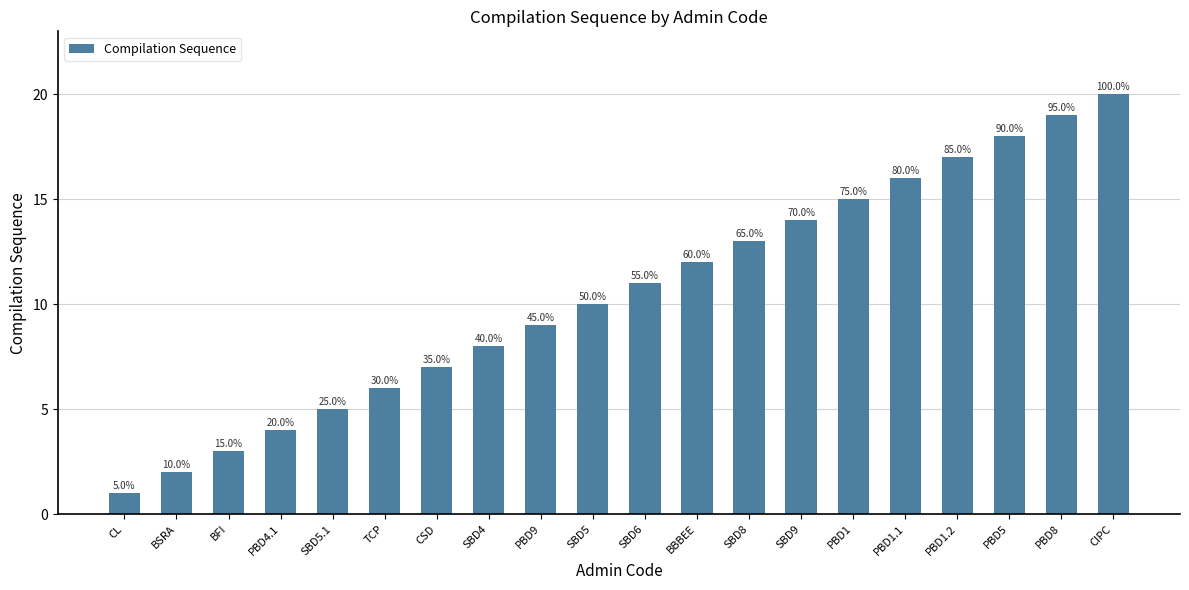

How many bars are there in total?

20